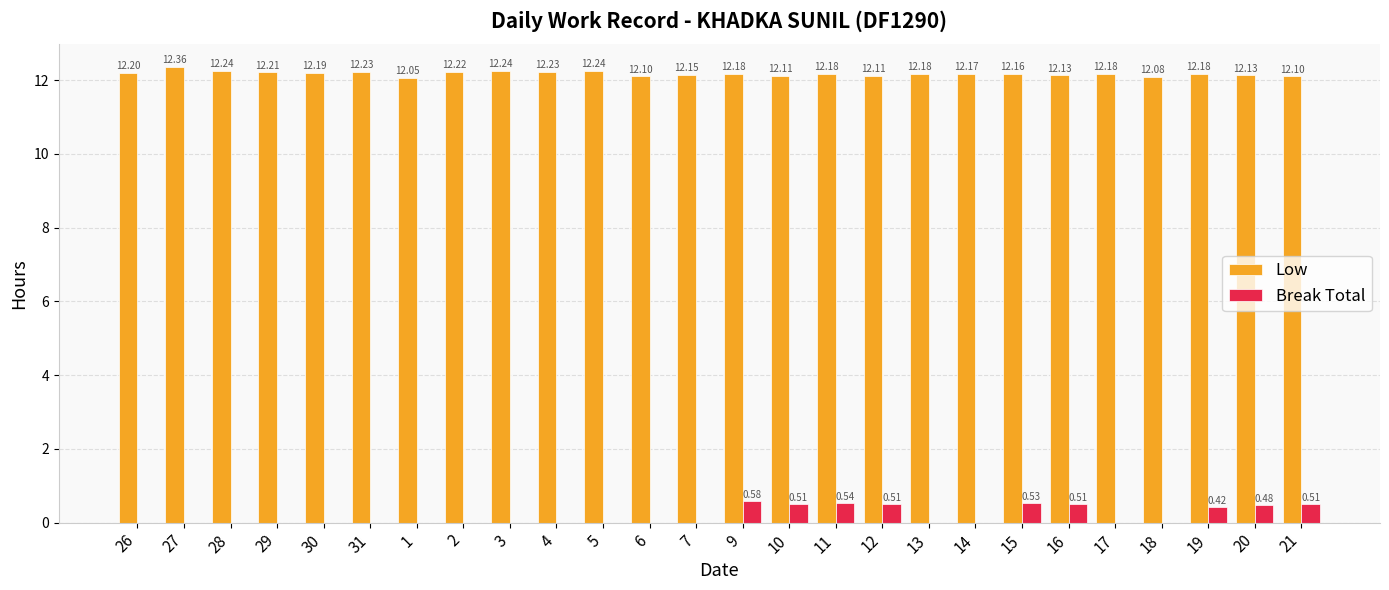

At which category is the sum across all series the highest?

9